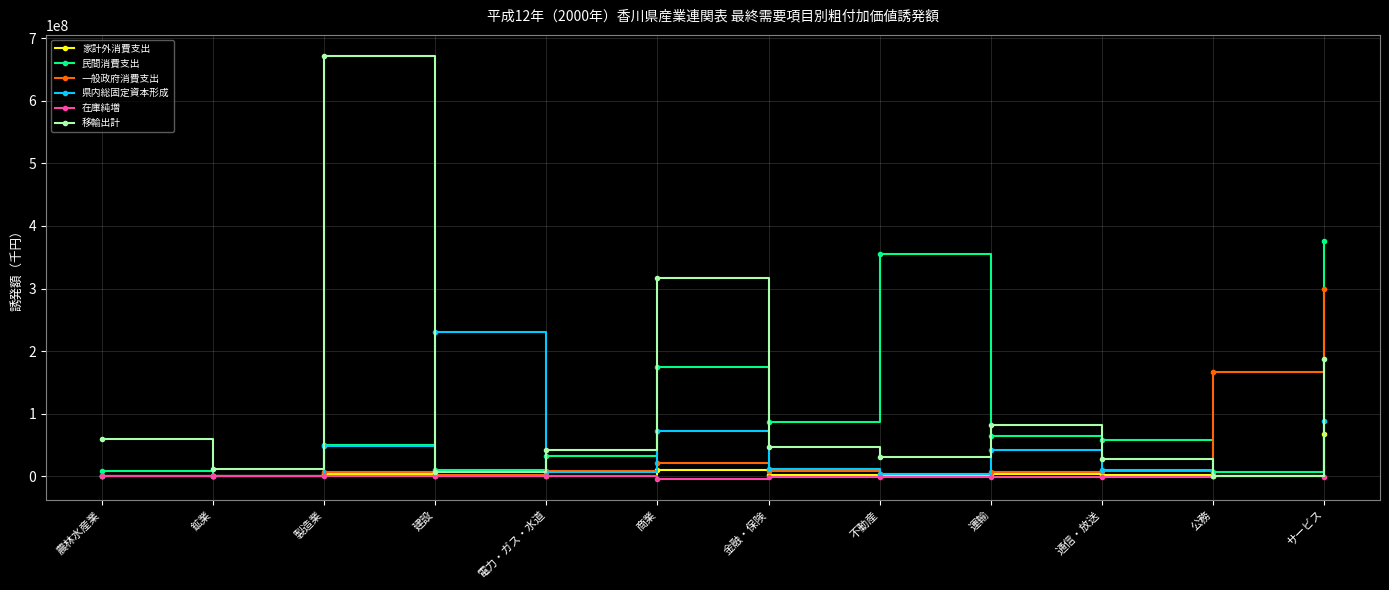

At which category is the sum across all series the highest?

サービス